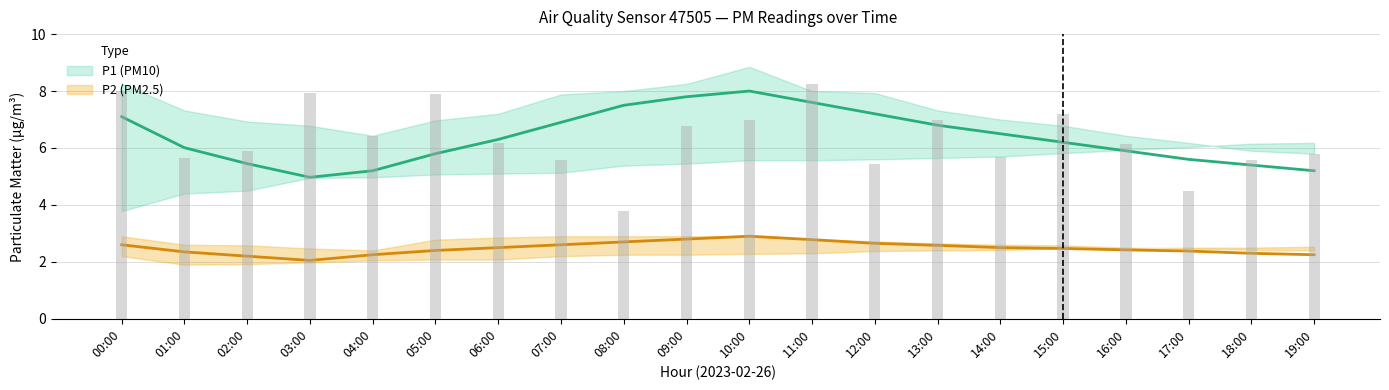

Which has a higher value, 09:00 or 04:00?

09:00